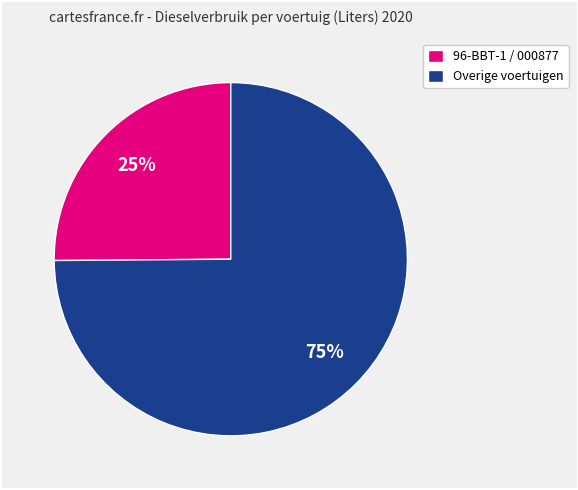

Which slice is the largest?

Overige voertuigen